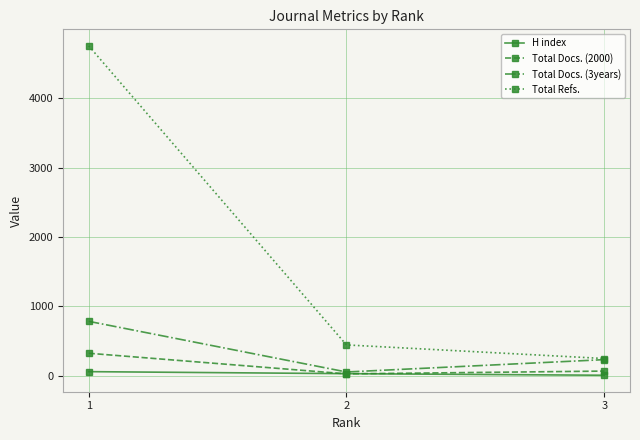

Is this an area chart (filled region under the line)?

No